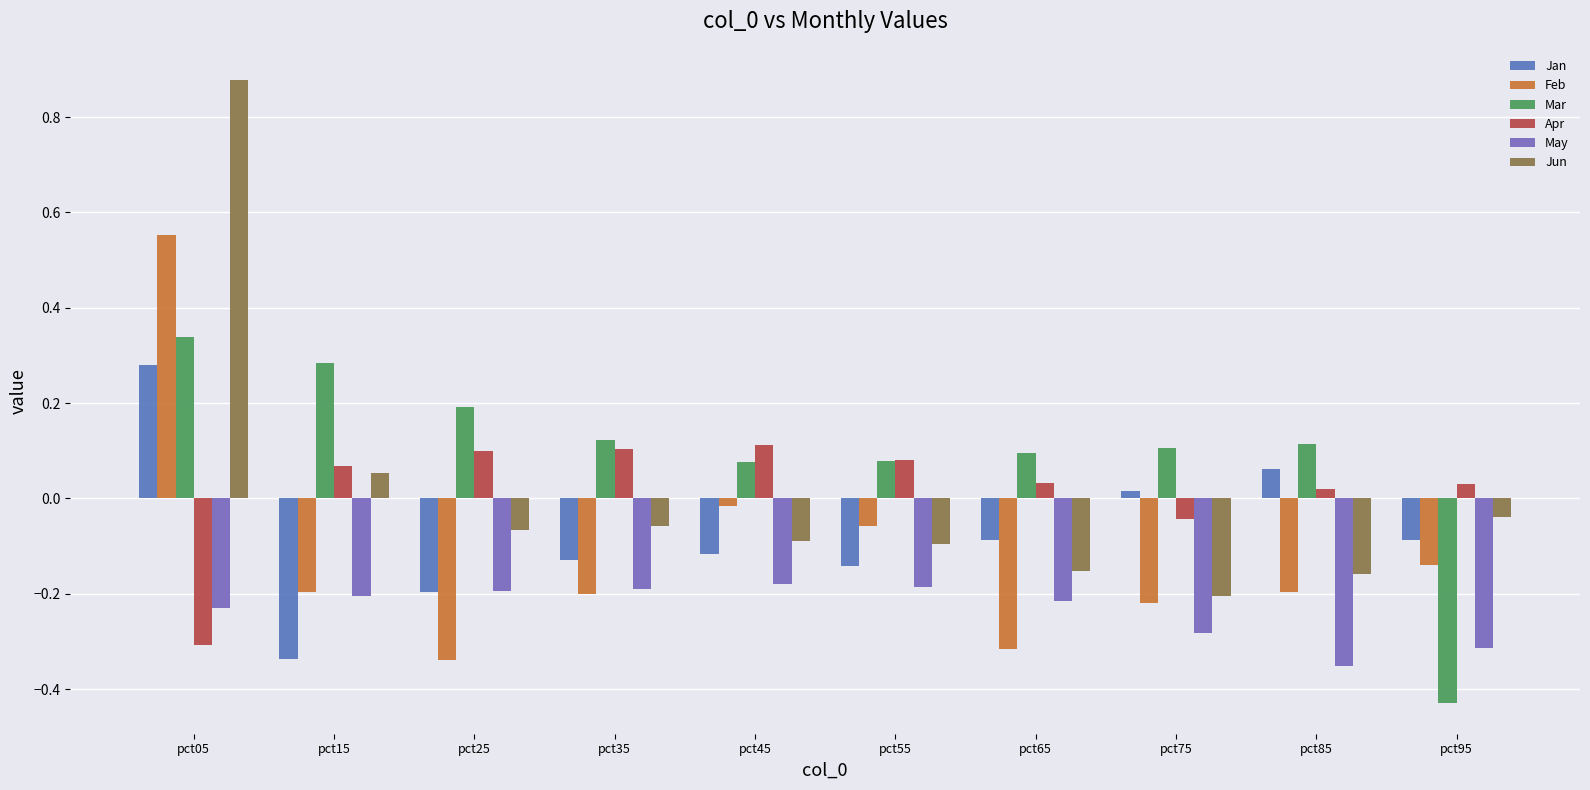

The Feb series shows -0.2 at pct85. True or false?

True